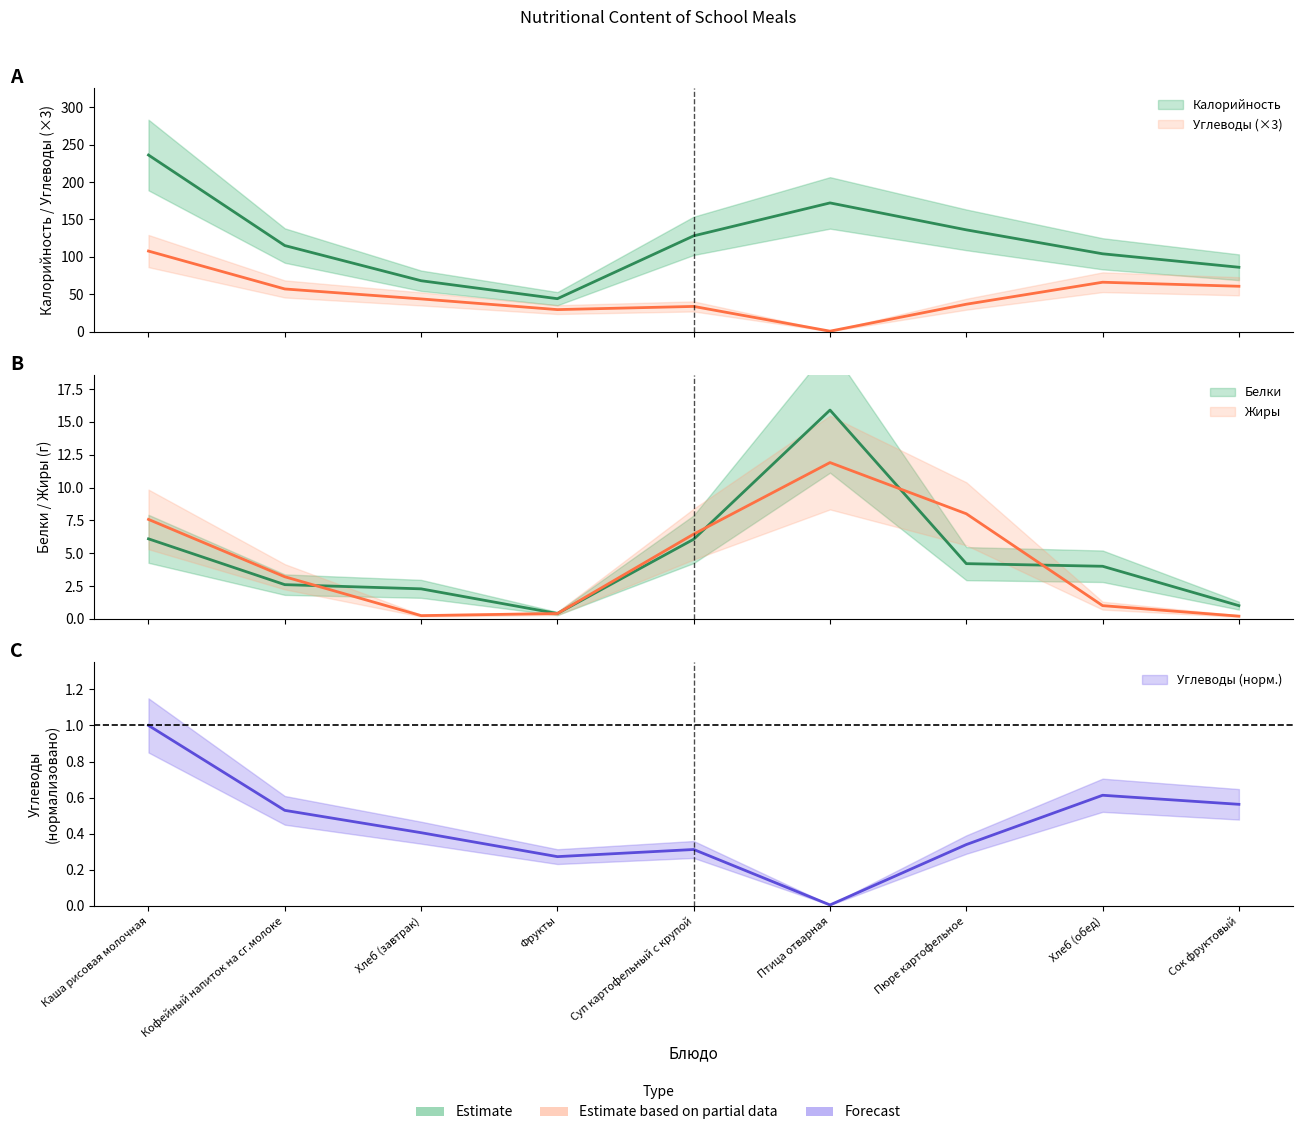

Which series has the largest total across all categories?

Калорийность